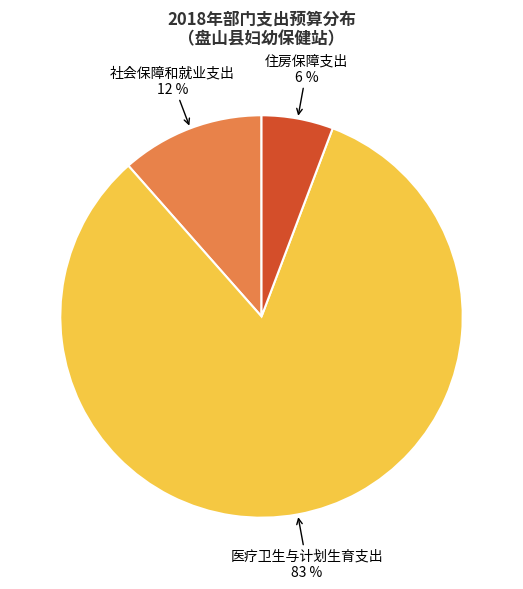

What is the ratio of the value at 社会保障和就业支出 to the value at 住房保障支出?

2.0